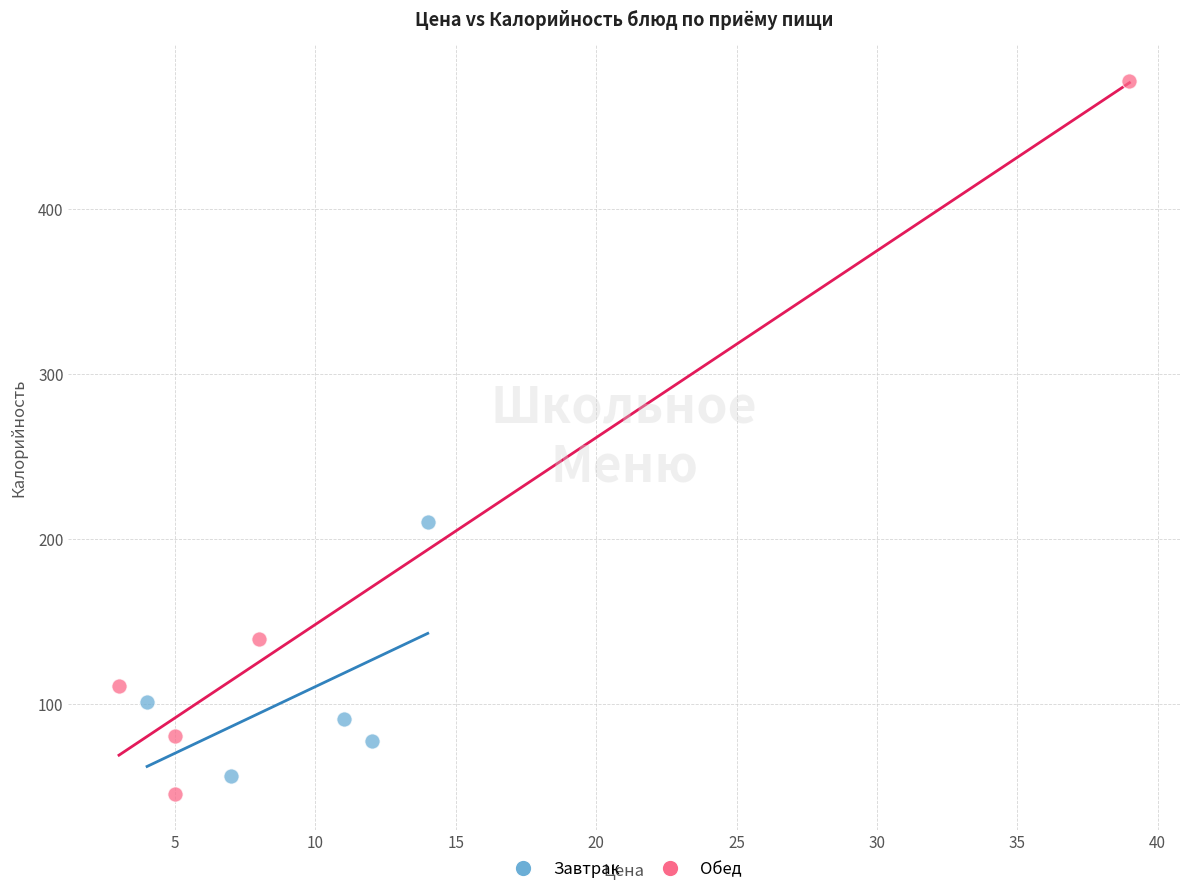

What are all the series names shown in the legend?

Завтрак, Обед